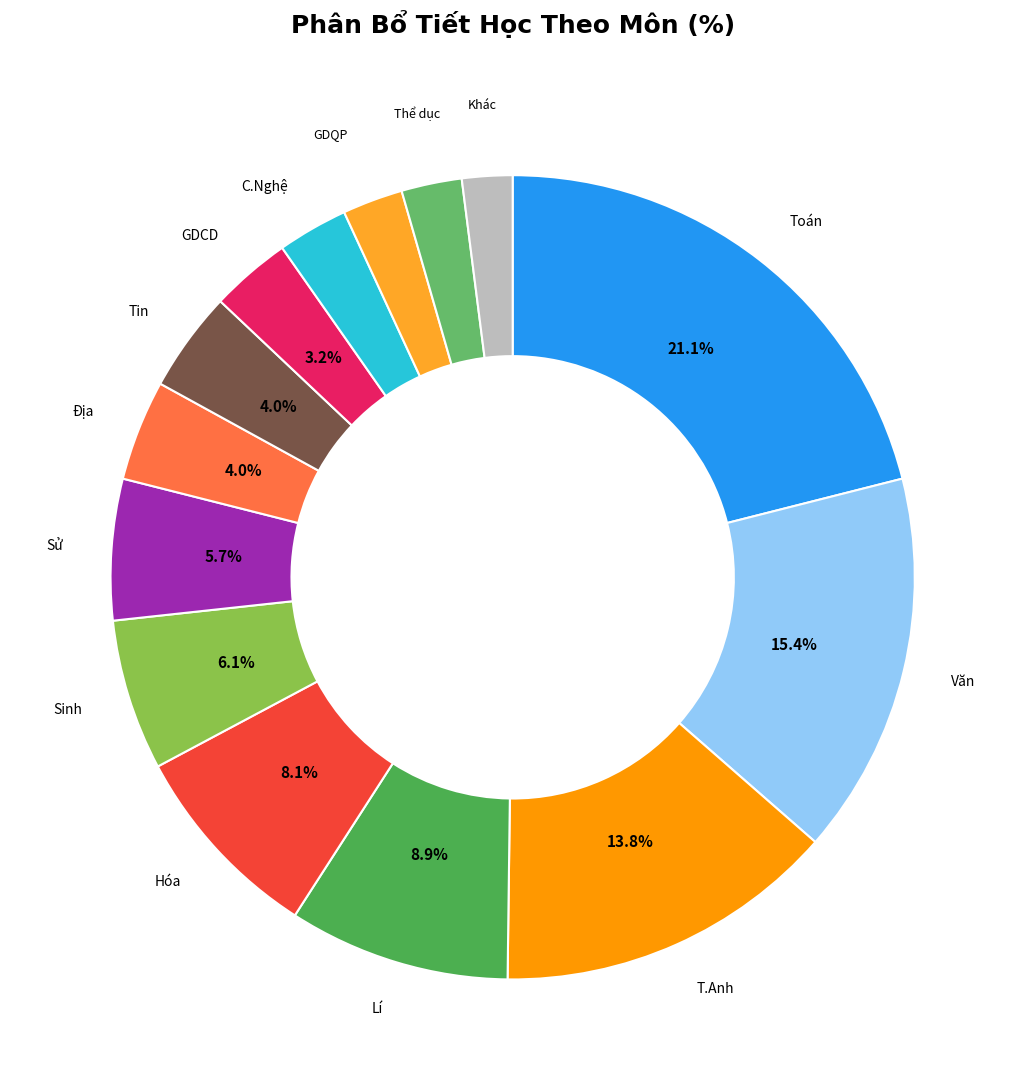

Is the sum of GDCD and Thể dục greater than half?

No